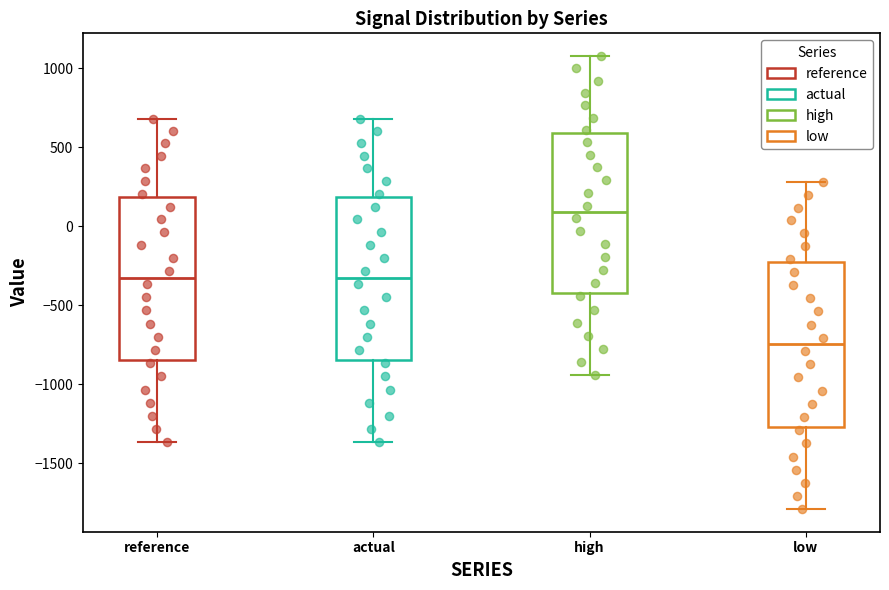

Reading left to right, transcribe this box plot: for each box, give where its median line is, the range the box spans, and where its two whiskers end, as read against the y-axis. The values are not printed on the chart, so give them approximately, as read against the axis.

reference: median -350, box -850 to 200, whiskers -1350 to 700
actual: median -350, box -850 to 200, whiskers -1350 to 700
high: median 100, box -400 to 600, whiskers -950 to 1100
low: median -750, box -1250 to -250, whiskers -1800 to 300